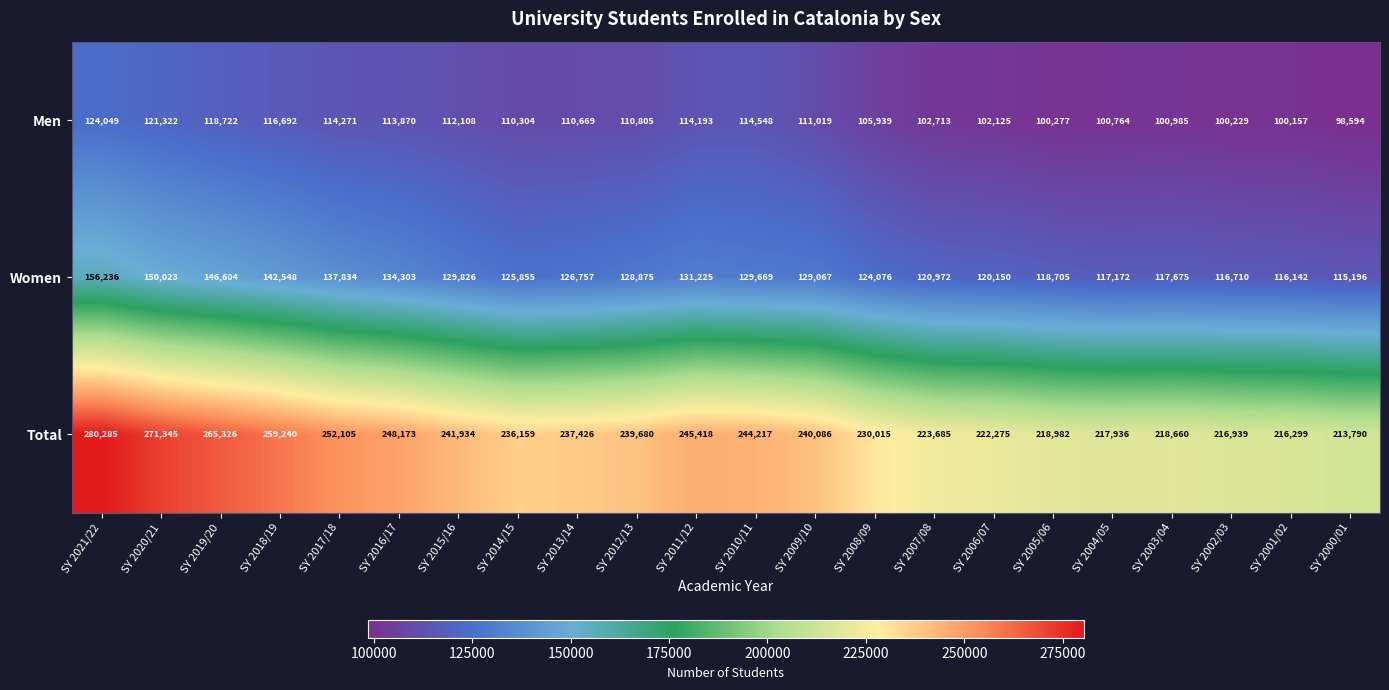

What is the smallest value displayed?

98594